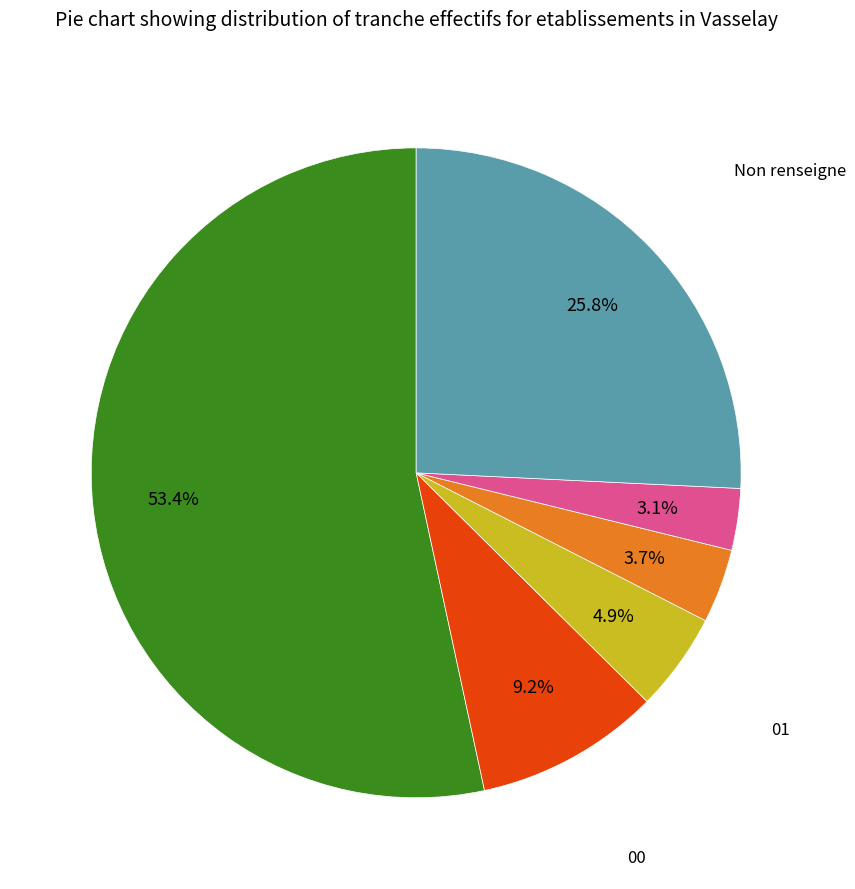

Is there any slice that represents more than half of the pie?

Yes